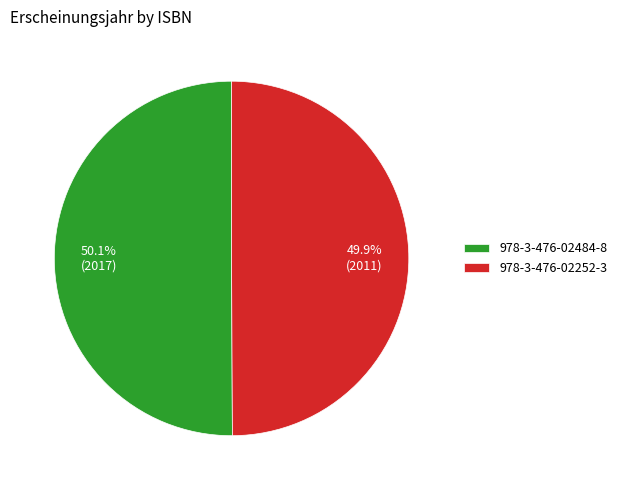

Is there any slice that represents more than half of the pie?

Yes